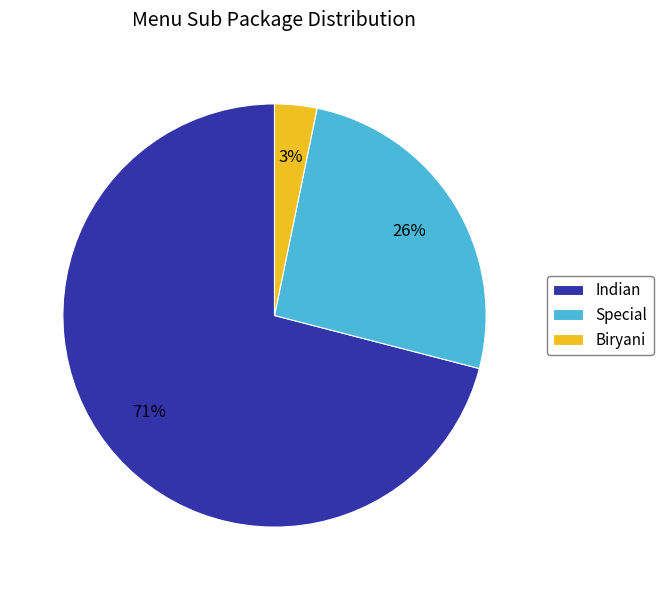

Is there a majority slice in this chart?

Yes